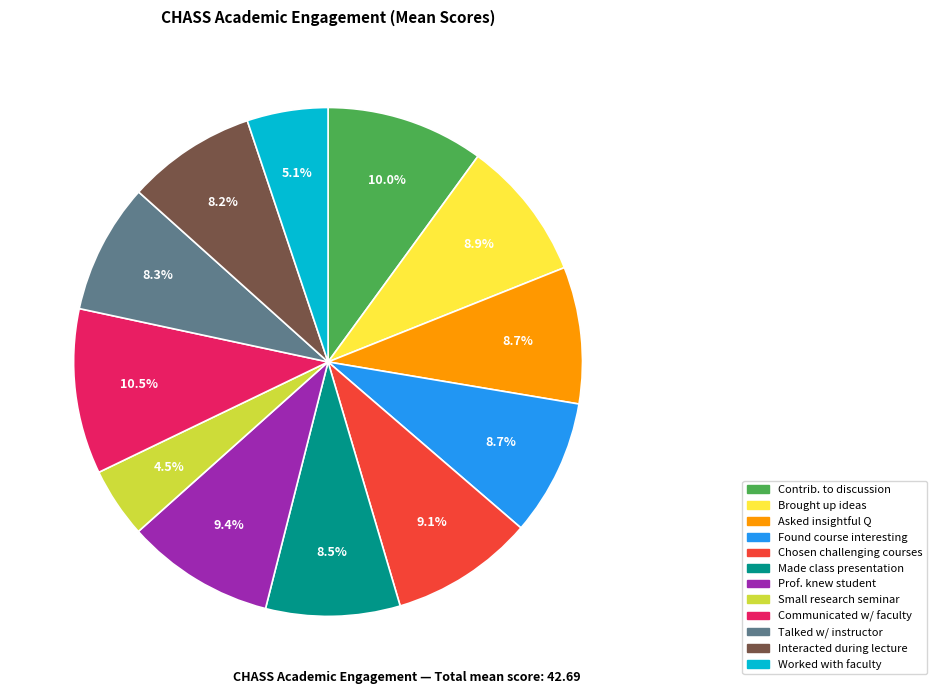

Is there a majority slice in this chart?

No